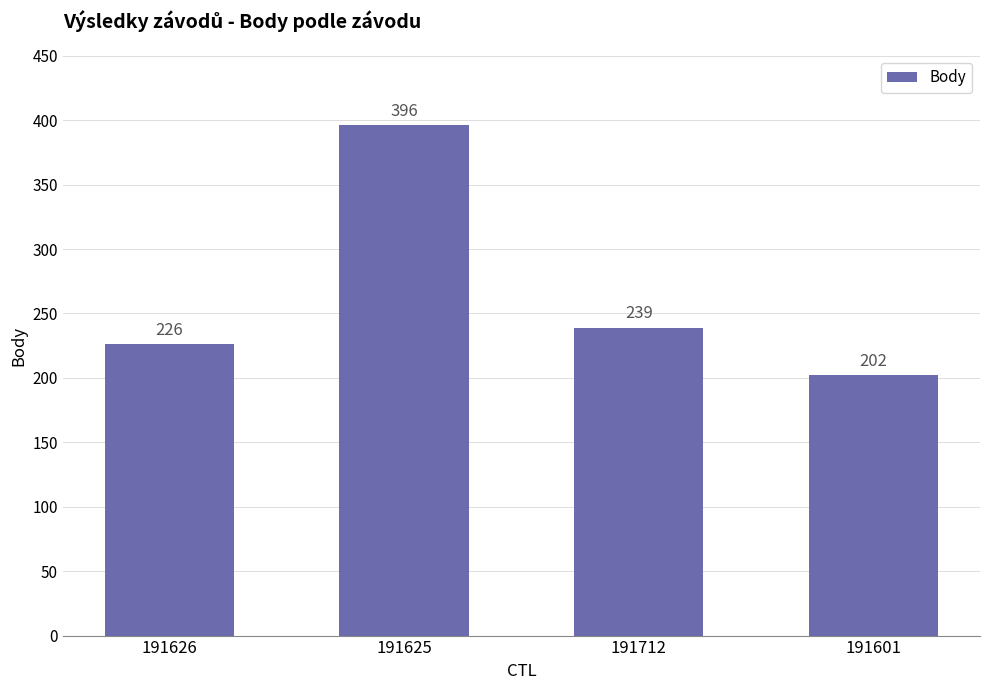

How many bars are there in total?

4